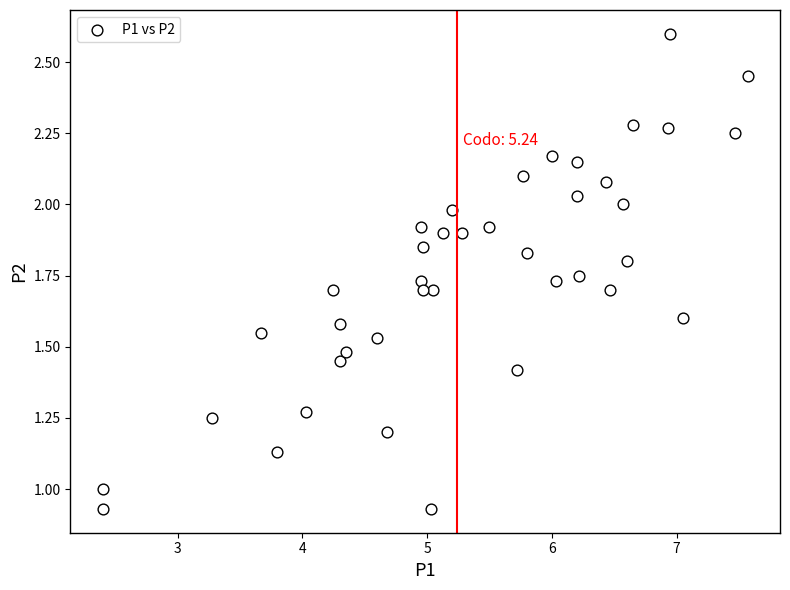

How many data points are displayed?

40